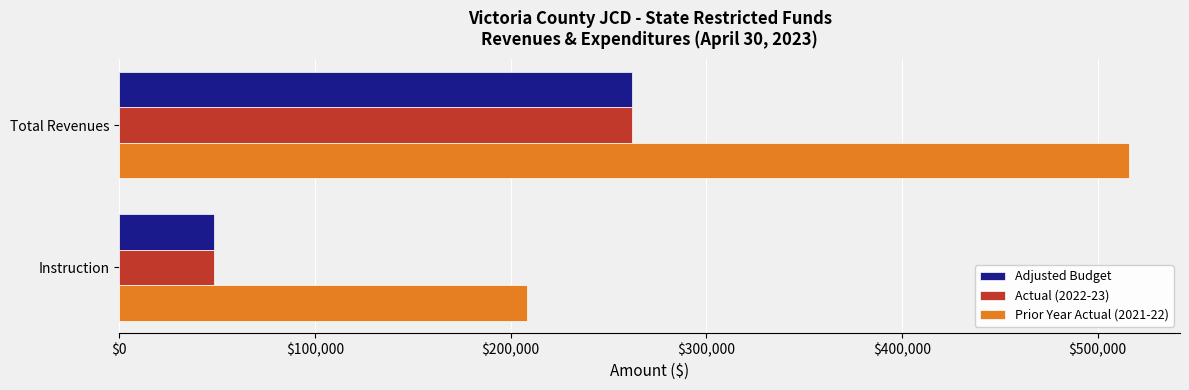

What is the sum of all Actual (2022-23) values?

310698.6